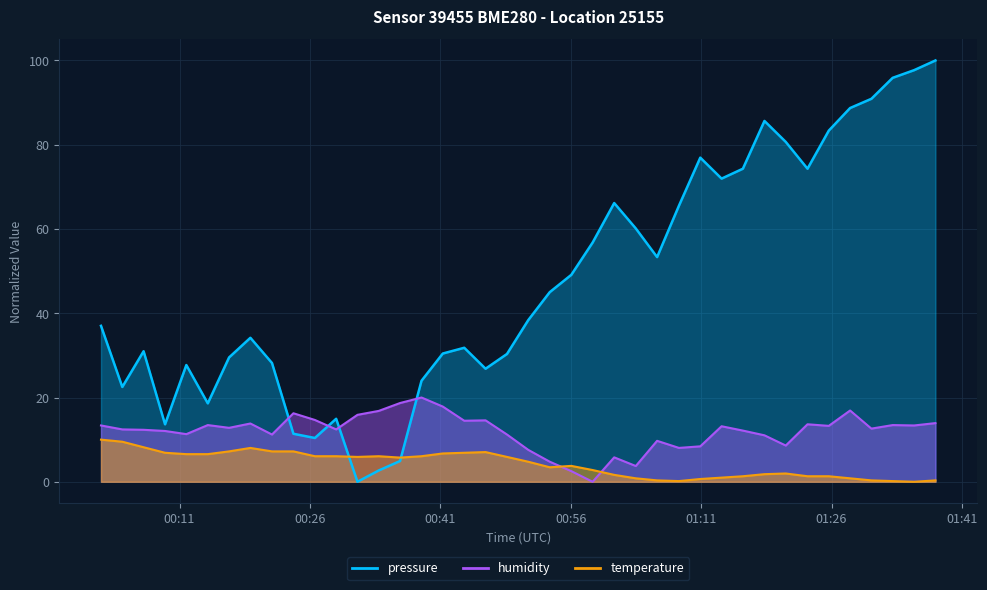

How many intersections are there between humidity and pressure?

4